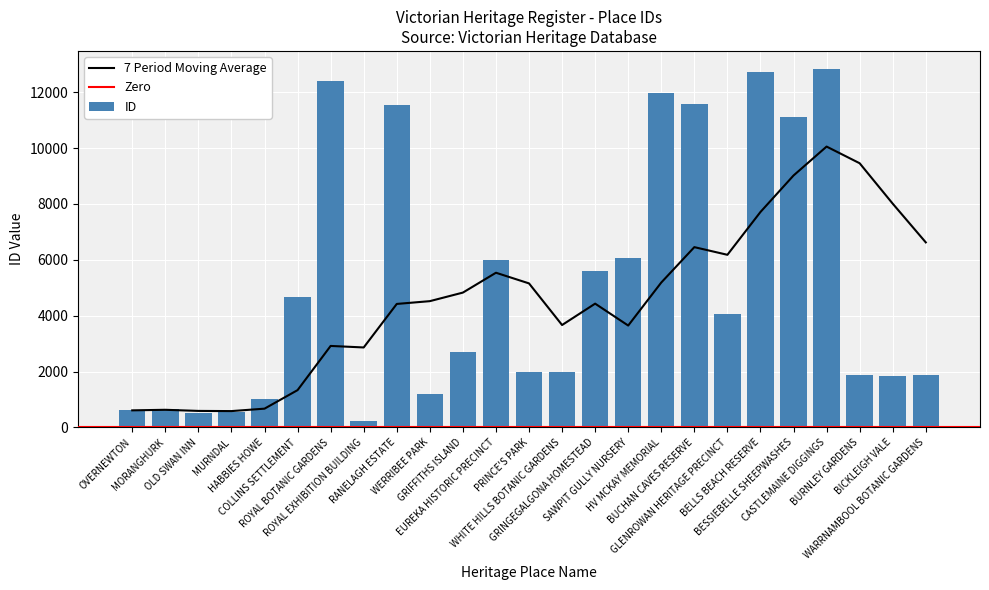

Reading left to right, transcribe all the data shown in this chart.

611	651	511	565	1019	4653	12407	228	11557	1207	2711	5993	1982	1978	5586	6069	11984	11578	4073	12711	11118	12834	1892	1856	1877